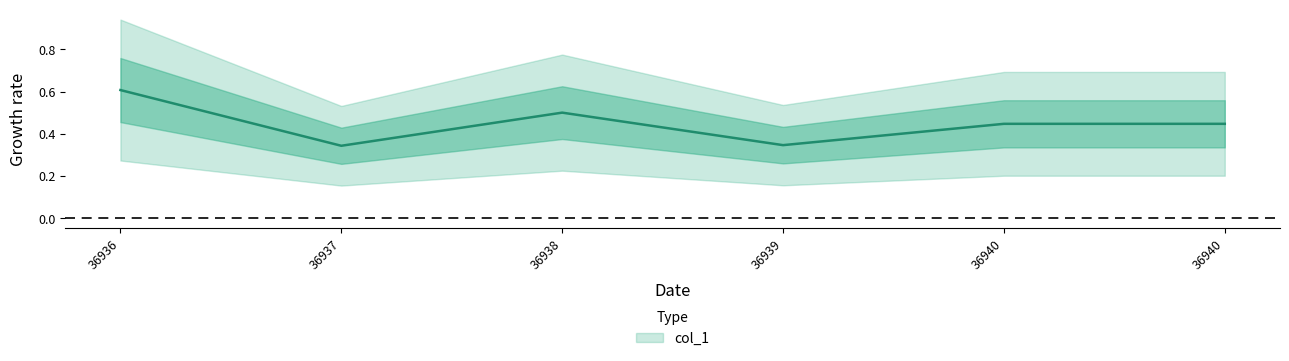

At which category does the chart reach its peak across all series?

36936